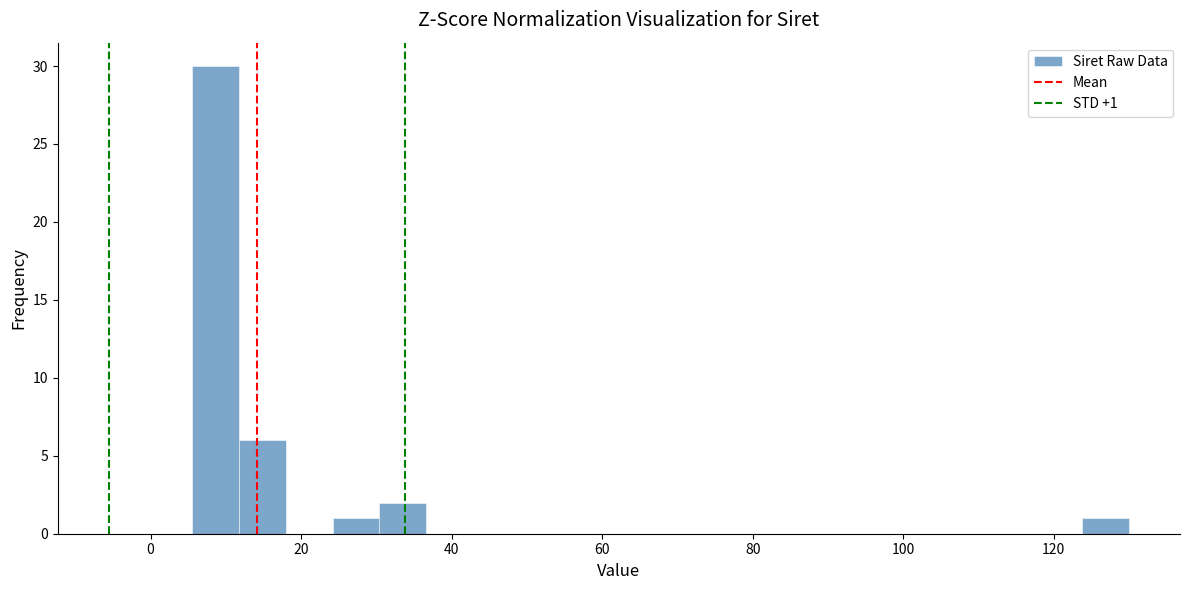

Read against the x-axis, roughly where is the centre of the tallest bar?

8